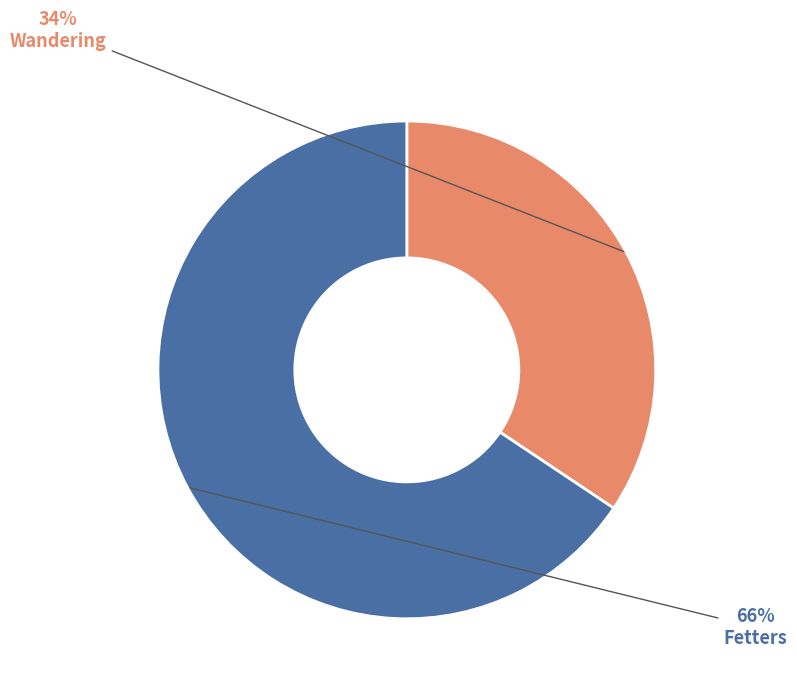

Which has a higher value, Wandering or Fetters?

Fetters